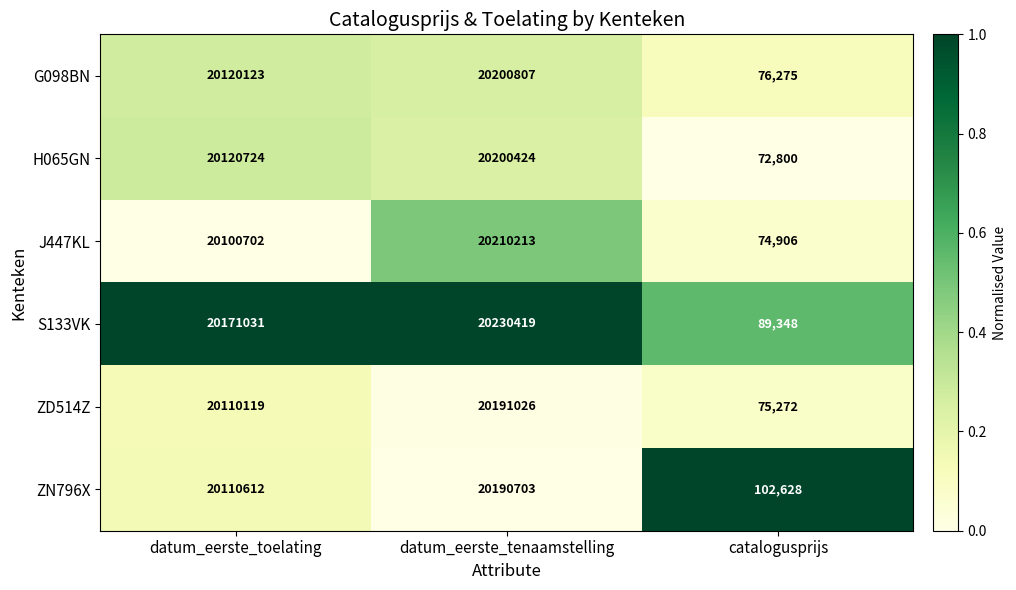

Which label corresponds to the smallest value in the chart?

catalogusprijs